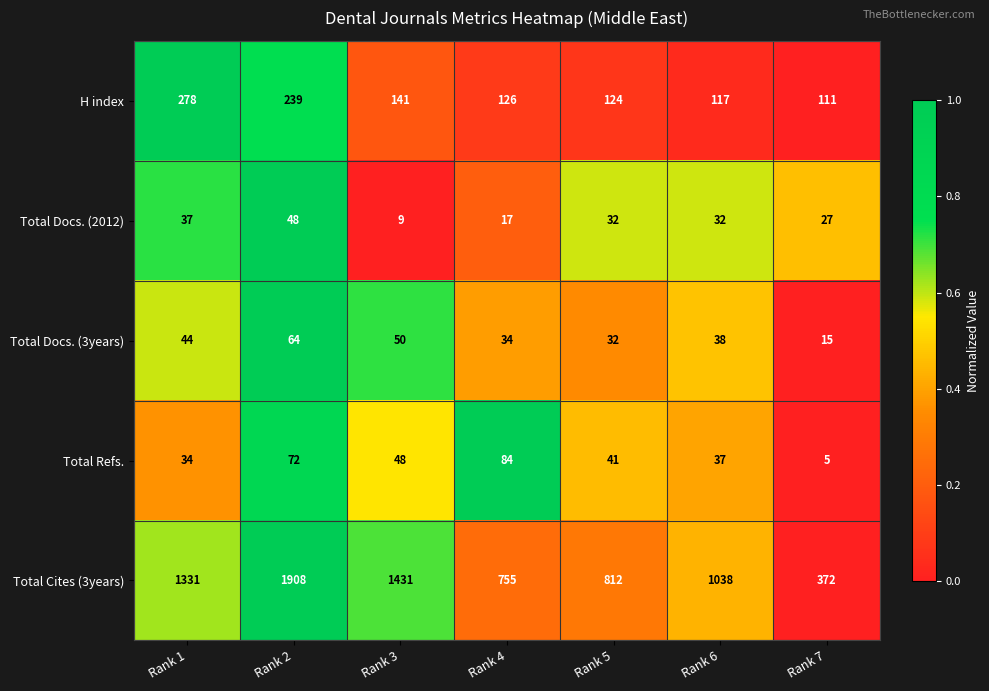

Read the Total Docs. (2012) value at Rank 6, to the nearest 5.

30